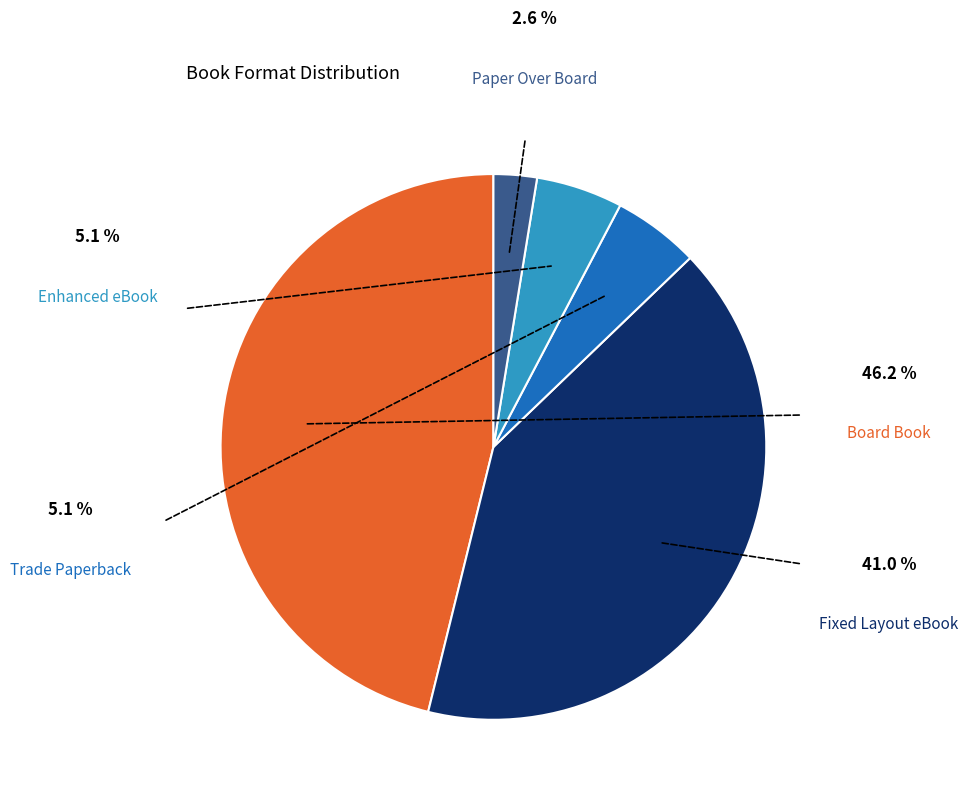

Count the number of slices in the pie.

5